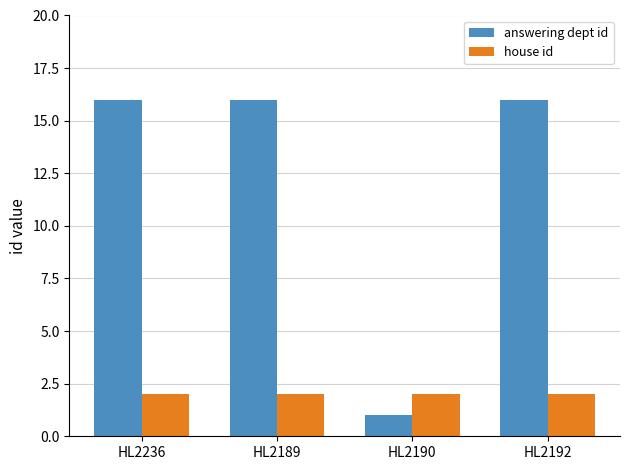

What are all the series names shown in the legend?

answering dept id, house id